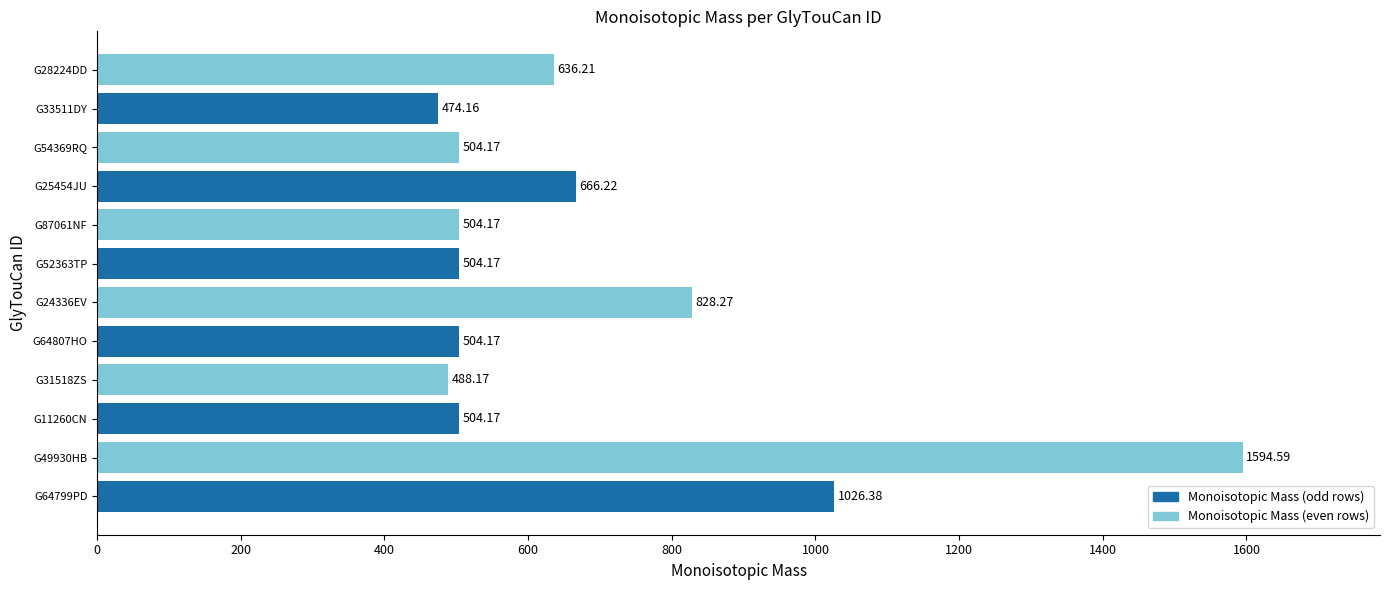

What is the difference between the second highest and second lowest values?

538.2